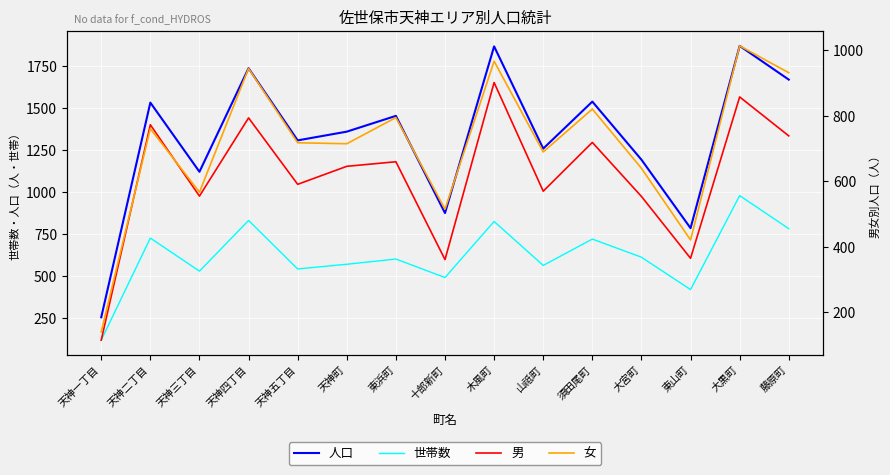

Is it true that 男 equals 554 at 大宮町?

True